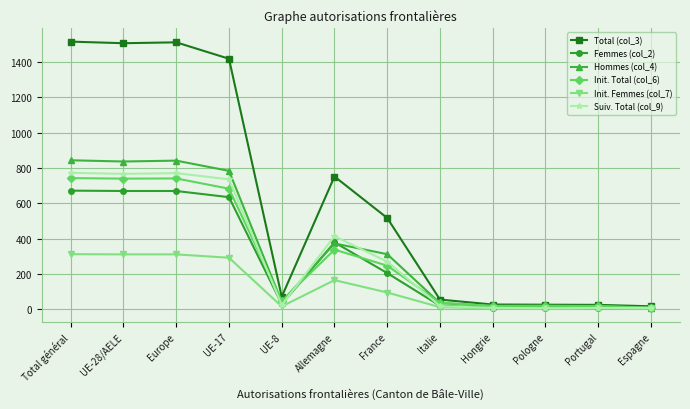

What is the total value across all series at Allemagne?

2421